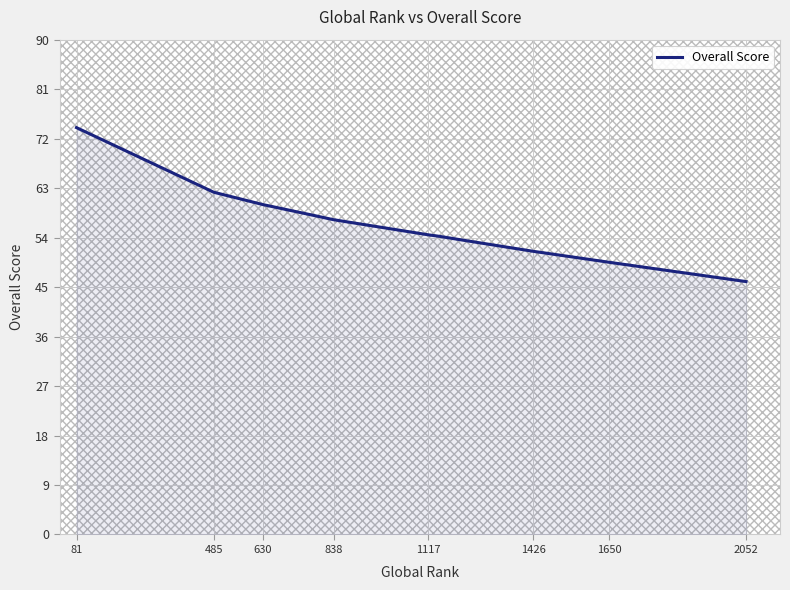

True or false: the data has more than 2 interior local peaks.

False